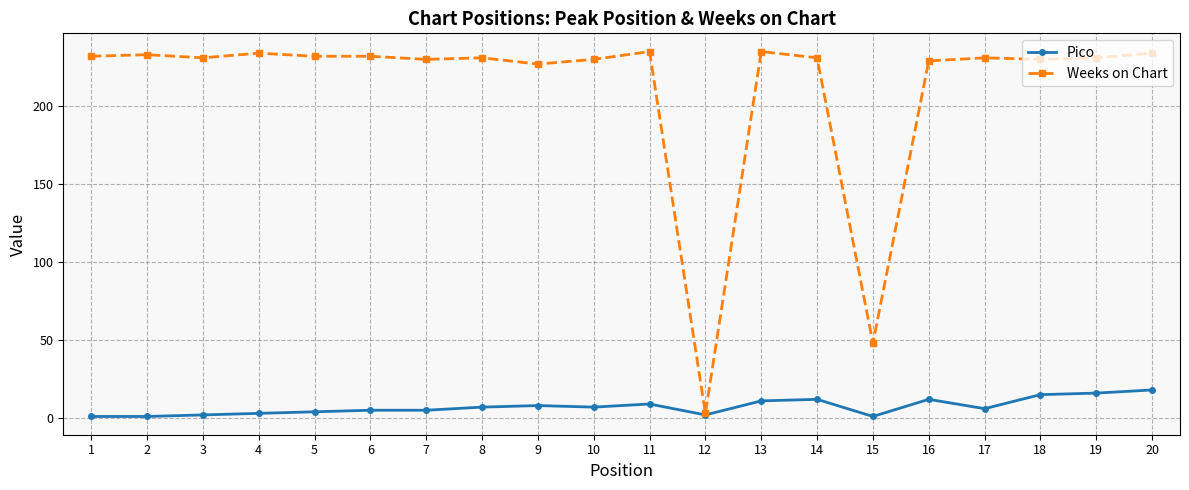

The value of Pico at 10 is 7. True or false?

True